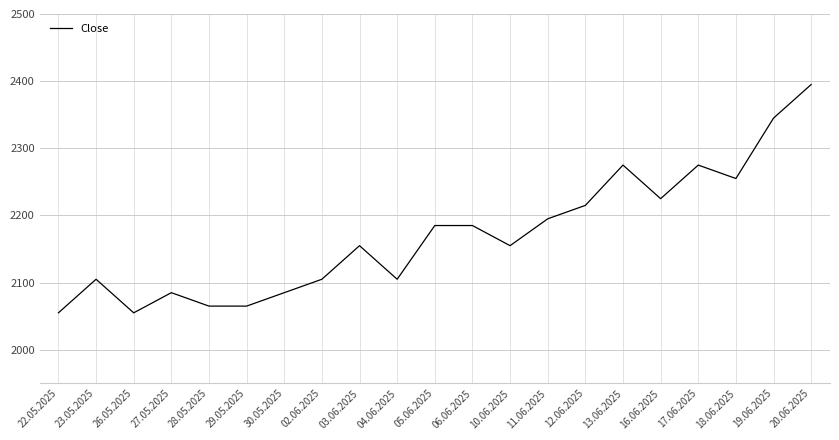

What is the smallest value displayed?

2055